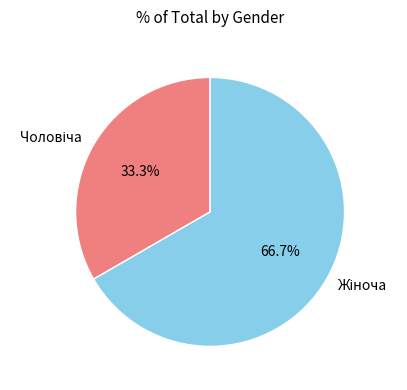

How many segments does this pie chart have?

2